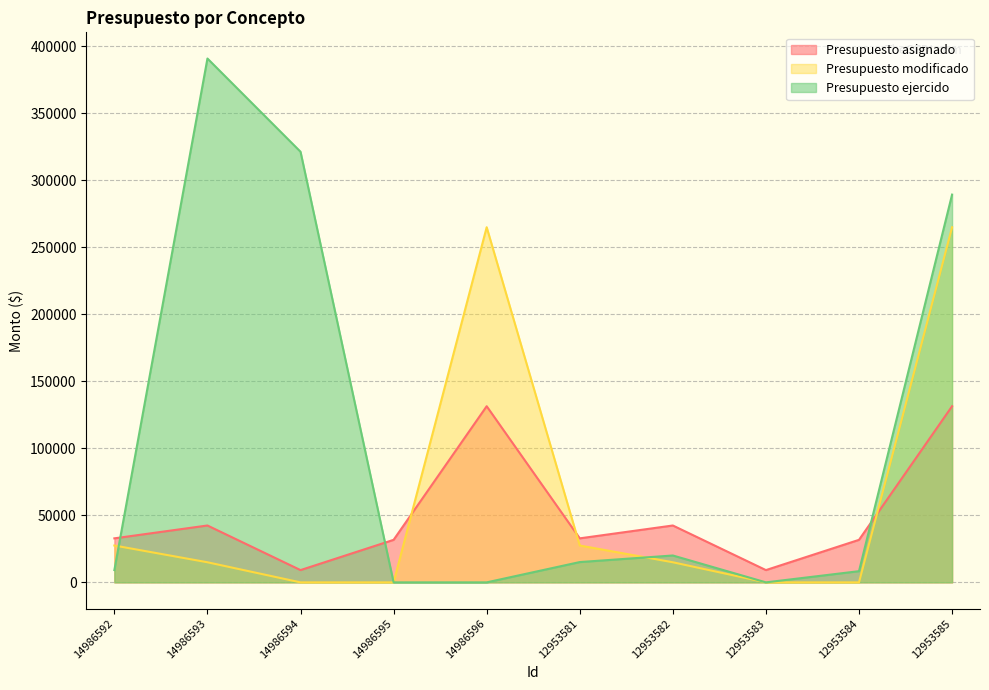

Reading left to right, list all the values displayed in this chart.

Presupuesto asignado: 14986592=32847.0	14986593=42439.0	14986594=9160.0	14986595=31740.0	14986596=131433.3	12953581=32847.0	12953582=42439.0	12953583=9160.0	12953584=31740.0	12953585=131433.3
Presupuesto modificado: 14986592=27500.0	14986593=15000.0	14986594=0.0	14986595=0.0	14986596=265000.0	12953581=27500.0	12953582=15000.0	12953583=0.0	12953584=0.0	12953585=265000.0
Presupuesto ejercido: 14986592=9164.0	14986593=390878.4	14986594=321320.0	14986595=0.0	14986596=0.0	12953581=15149.6	12953582=20057.6	12953583=0.0	12953584=8352.0	12953585=289345.1